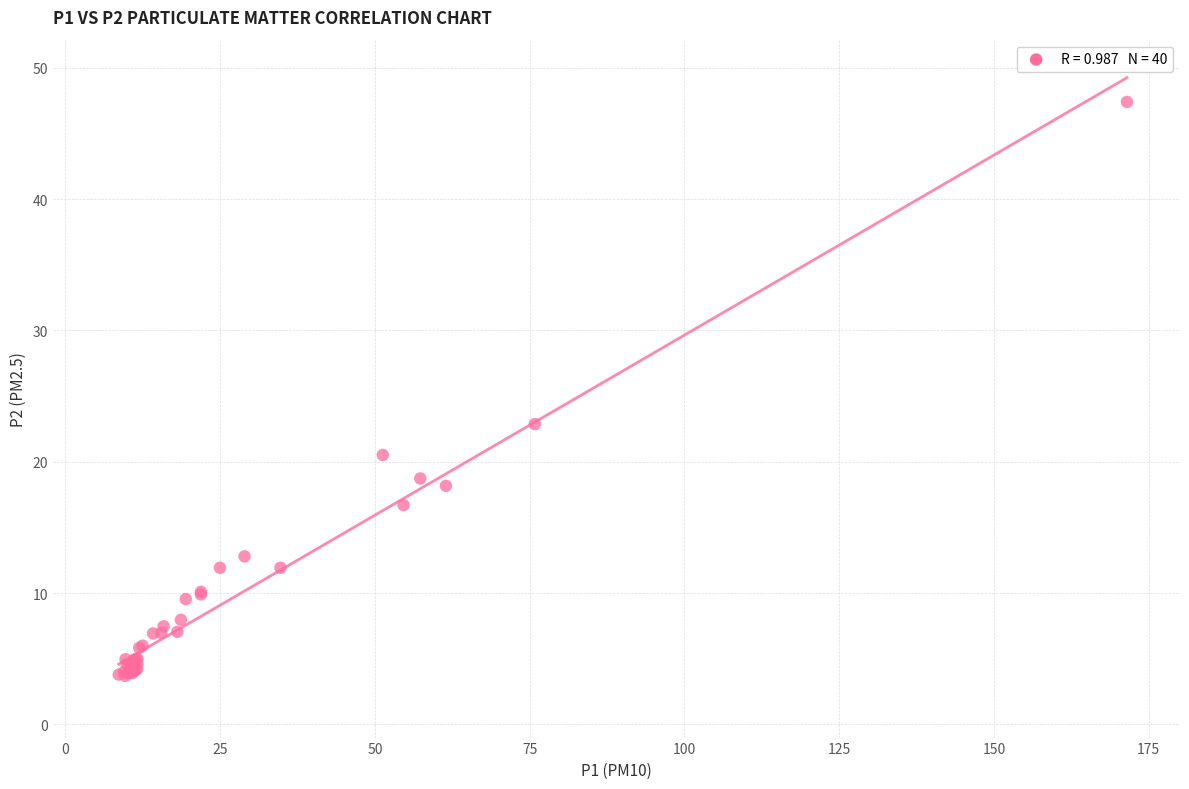

What Y value in the scatter plot is closest to 25?

22.9